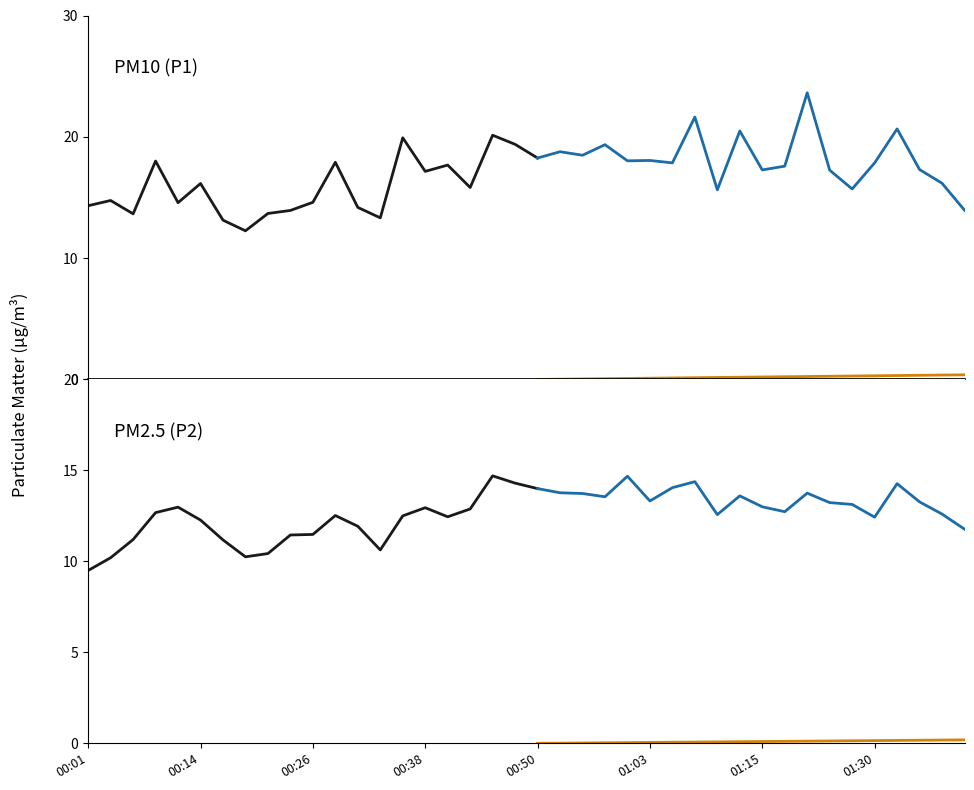

What is the difference between the second highest and minimum values in the P1 series?

9.4